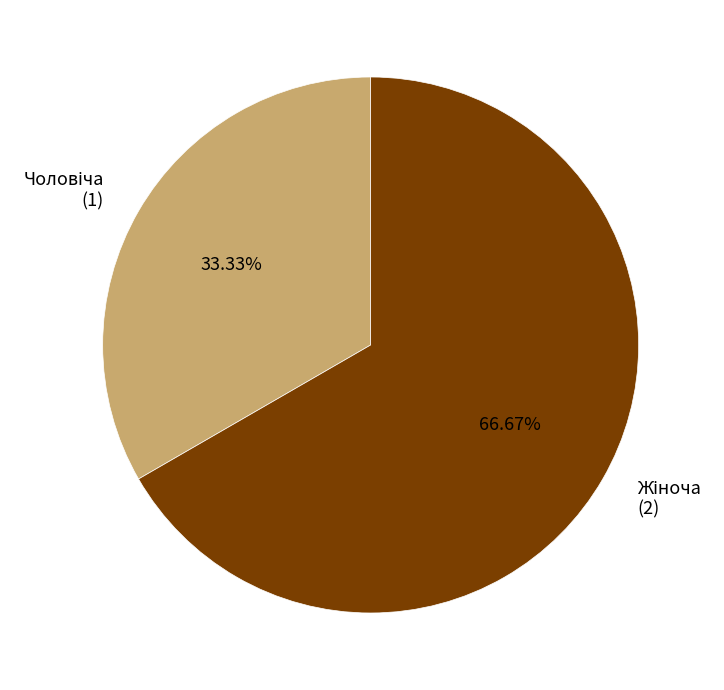

Is there a majority slice in this chart?

Yes